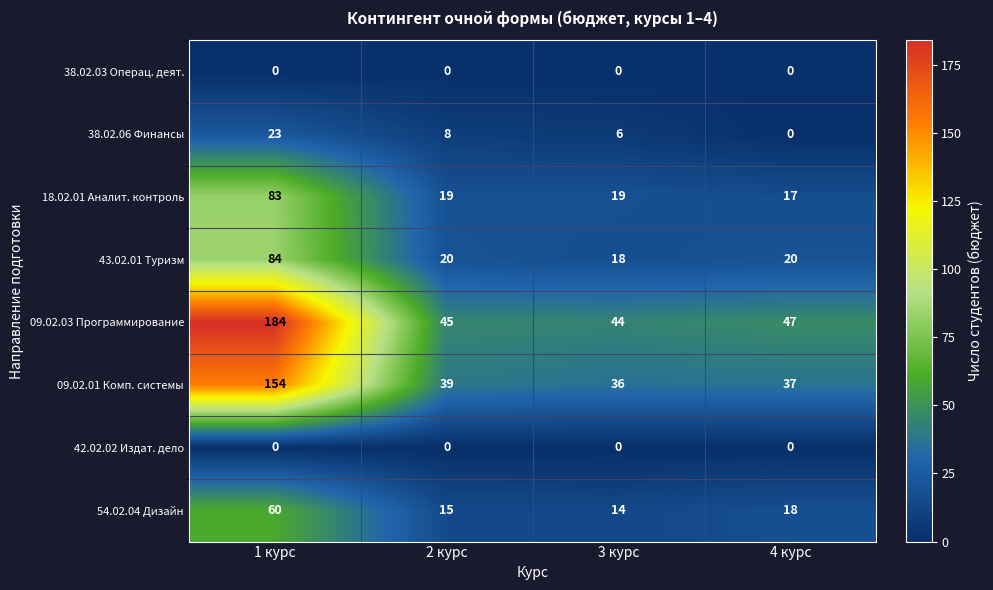

True or false: 54.02.04 Дизайн has a value of 24 at 2 курс.

False